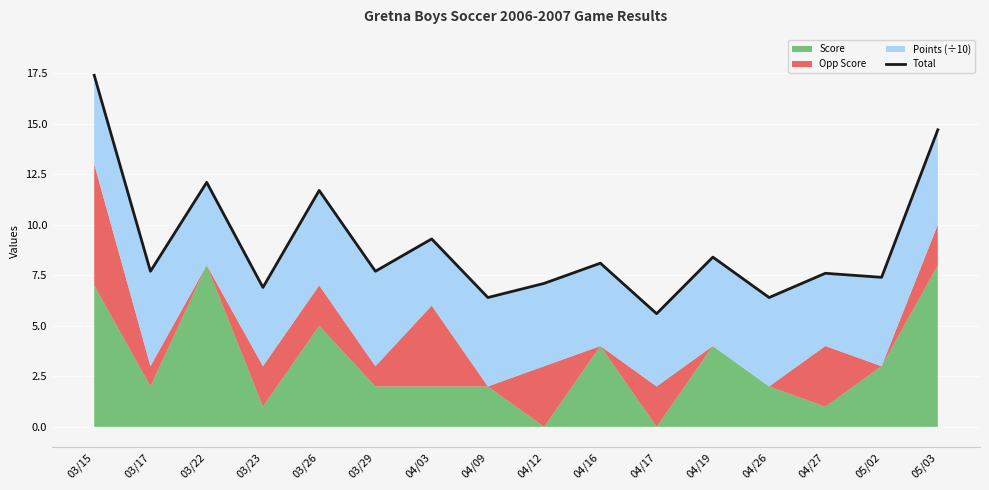

List the labels in order of value, smallest first.

04/17, 04/09, 04/26, 03/23, 04/12, 05/02, 04/27, 03/17, 03/29, 04/16, 04/19, 04/03, 03/26, 03/22, 05/03, 03/15